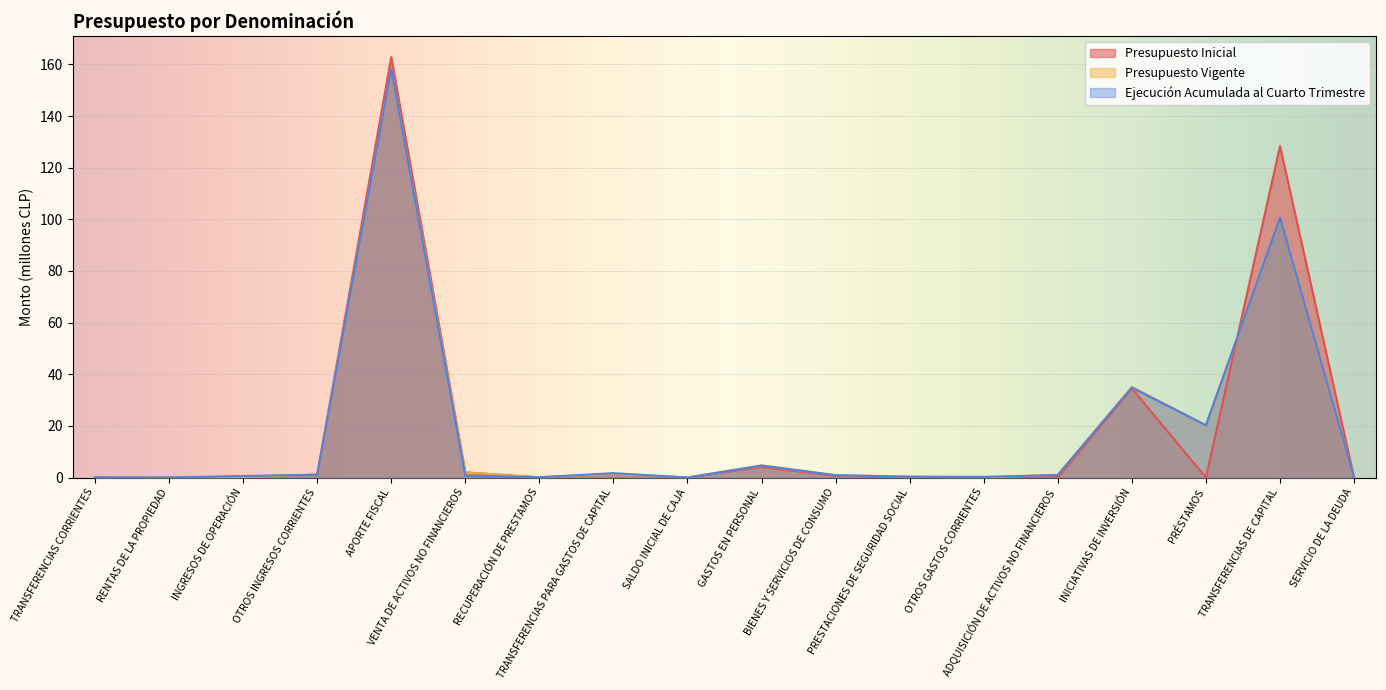

The Presupuesto Inicial series shows 0.0 at PRÉSTAMOS. True or false?

True